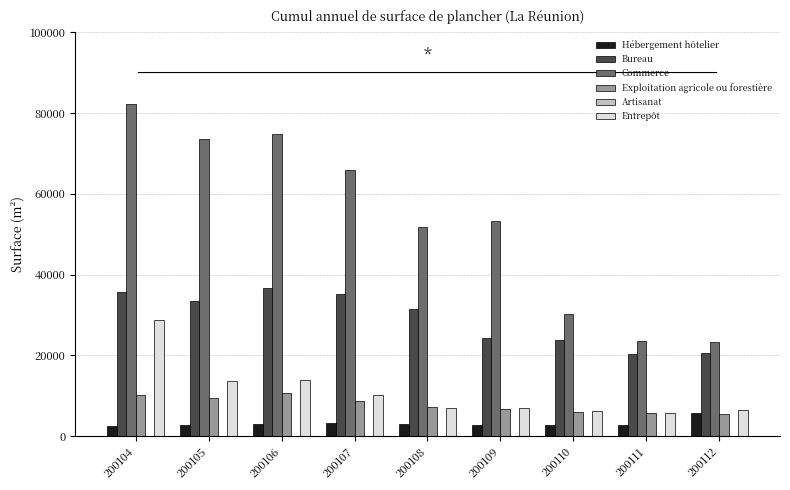

Between 200105 and 200112, which series saw the biggest shift?

Commerce